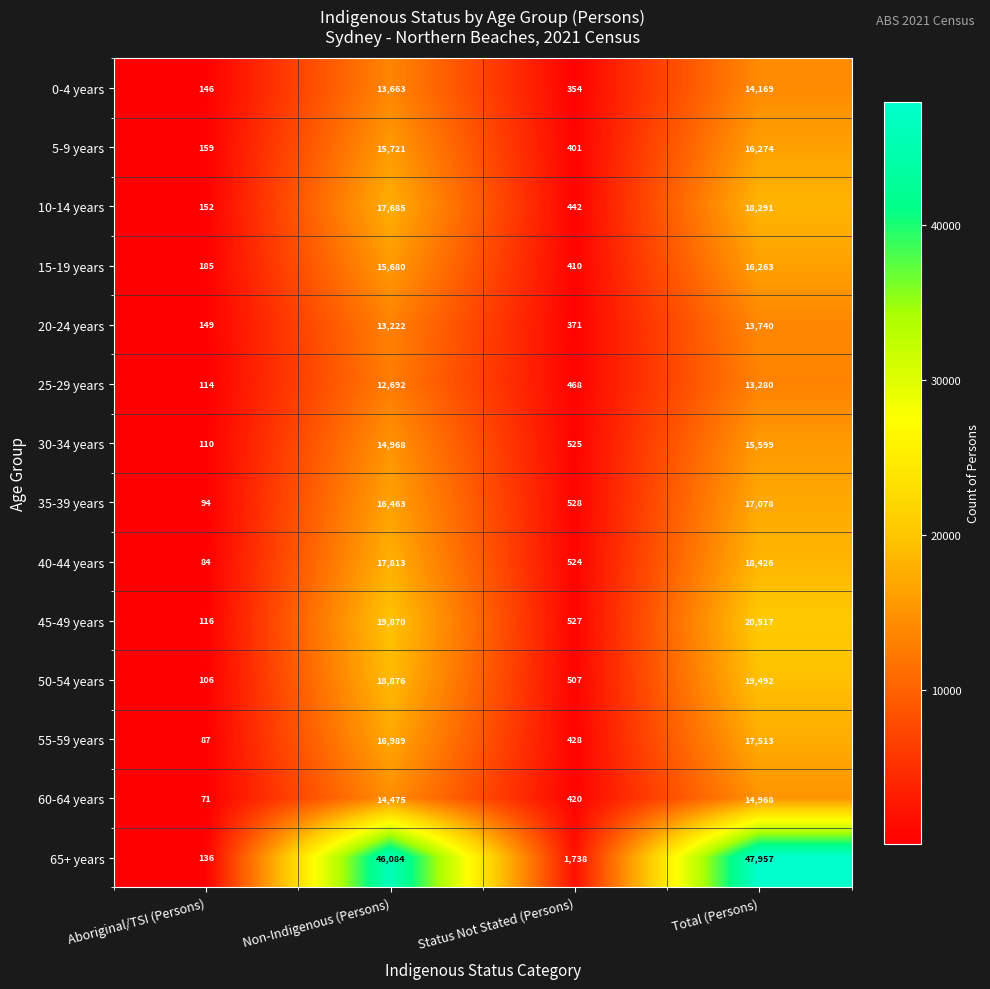

What is the sum of the 20-24 years values at Non-Indigenous (Persons) and Aboriginal/TSI (Persons)?

13371